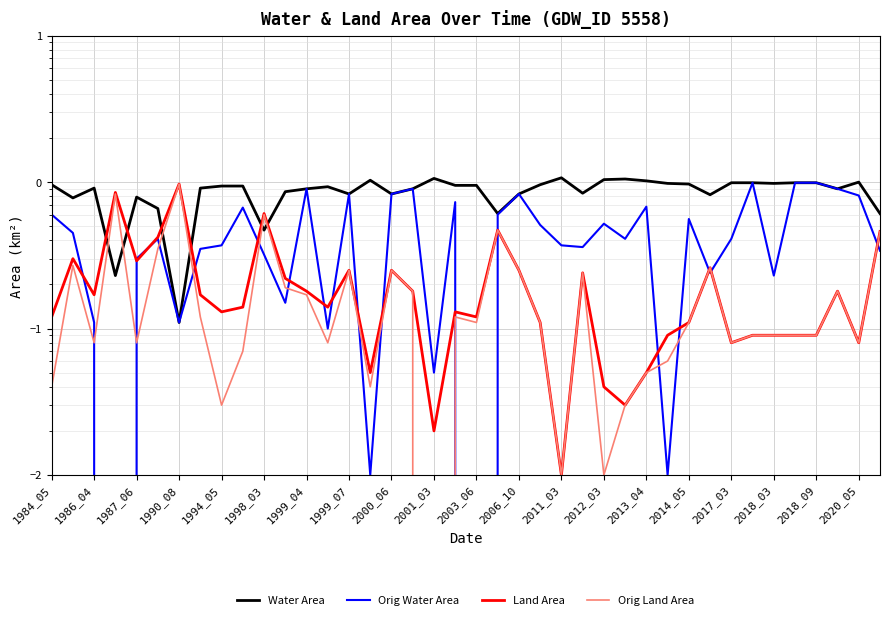

How many data points does each series have?

40